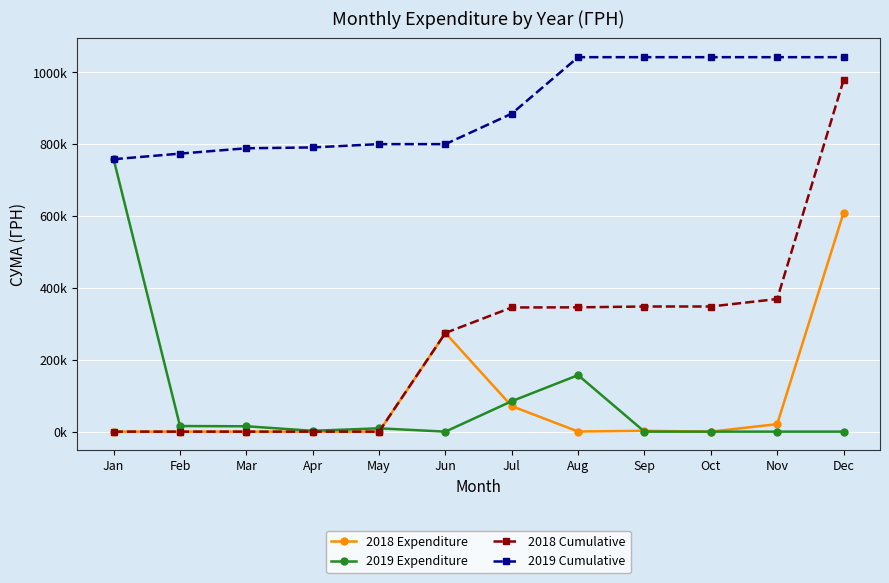

Reading right to left, transcribe all the data shown in this chart.

2018 Expenditure: Dec=609102.0	Nov=20833.6	Oct=0.0	Sep=2300.0	Aug=360.0	Jul=70958.4	Jun=274783.1	May=0.0	Apr=0.0	Mar=0.0	Feb=0.0	Jan=0.0
2019 Expenditure: Dec=0.0	Nov=0.0	Oct=0.0	Sep=0.0	Aug=157292.3	Jul=84793.5	Jun=0.0	May=9197.9	Apr=2348.0	Mar=14926.5	Feb=15542.9	Jan=758519.1
2018 Cumulative: Dec=978337.1	Nov=369235.1	Oct=348401.5	Sep=348401.5	Aug=346101.5	Jul=345741.5	Jun=274783.1	May=0.0	Apr=0.0	Mar=0.0	Feb=0.0	Jan=0.0
2019 Cumulative: Dec=1042620.1	Nov=1042620.1	Oct=1042620.1	Sep=1042620.1	Aug=1042620.1	Jul=885327.8	Jun=800534.3	May=800534.3	Apr=791336.4	Mar=788988.4	Feb=774062.0	Jan=758519.1